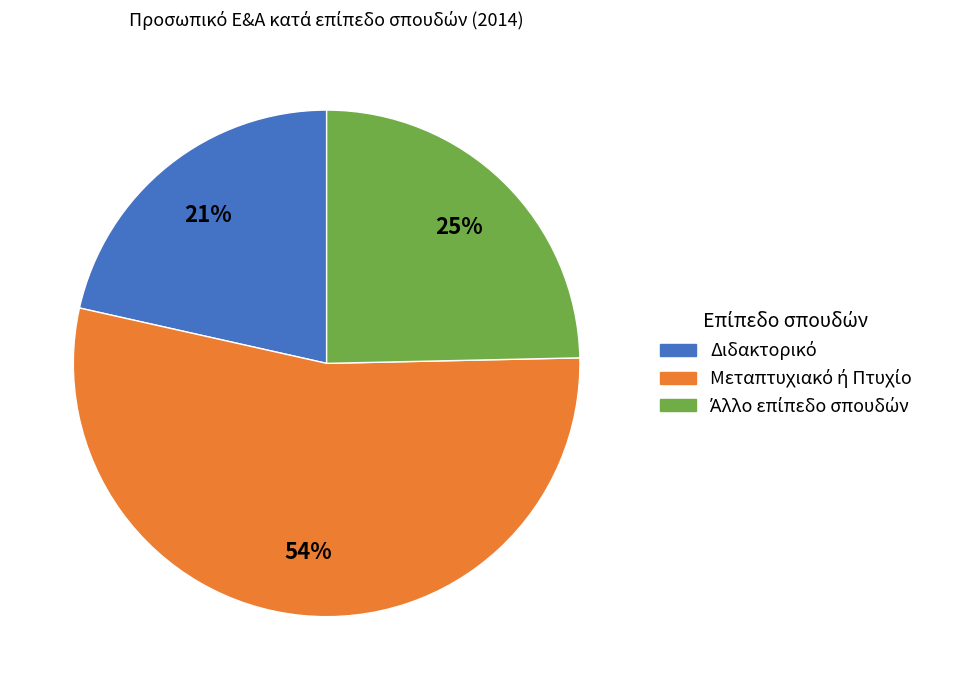

Does any single category account for the majority?

Yes